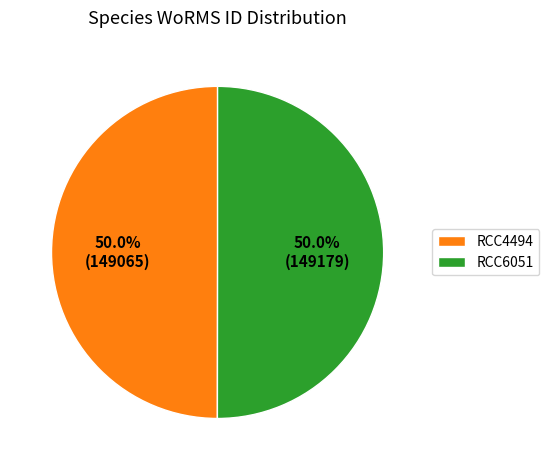

What portion of the pie excludes RCC4494?

50.0%